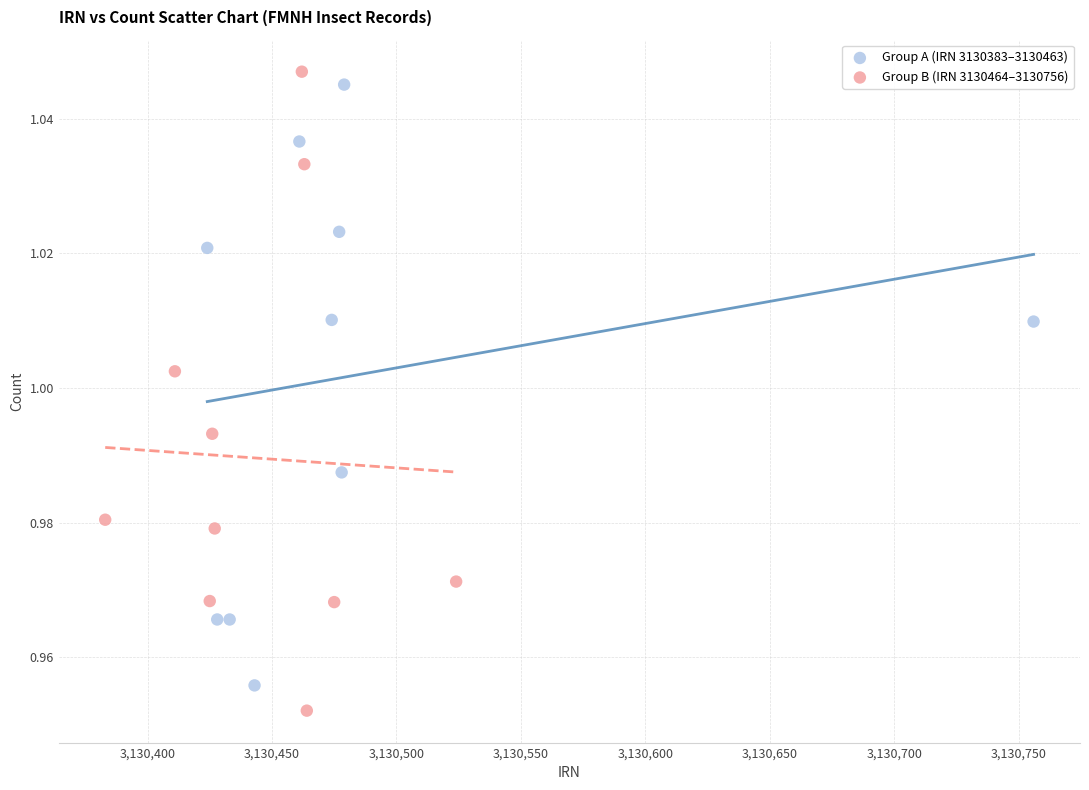

What are all the series names shown in the legend?

Group A (IRN 3130383–3130463), Group B (IRN 3130464–3130756)